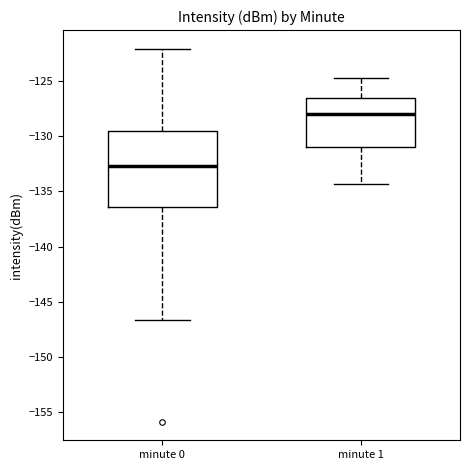

Reading left to right, transcribe this box plot: for each box, give where its median line is, the range the box spans, and where its two whiskers end, as read against the y-axis. The values are not printed on the chart, so give them approximately, as read against the axis.

minute 0: median -132.5, box -136.5 to -129.5, whiskers -146.5 to -122.0
minute 1: median -128.0, box -131.0 to -126.5, whiskers -134.5 to -125.0